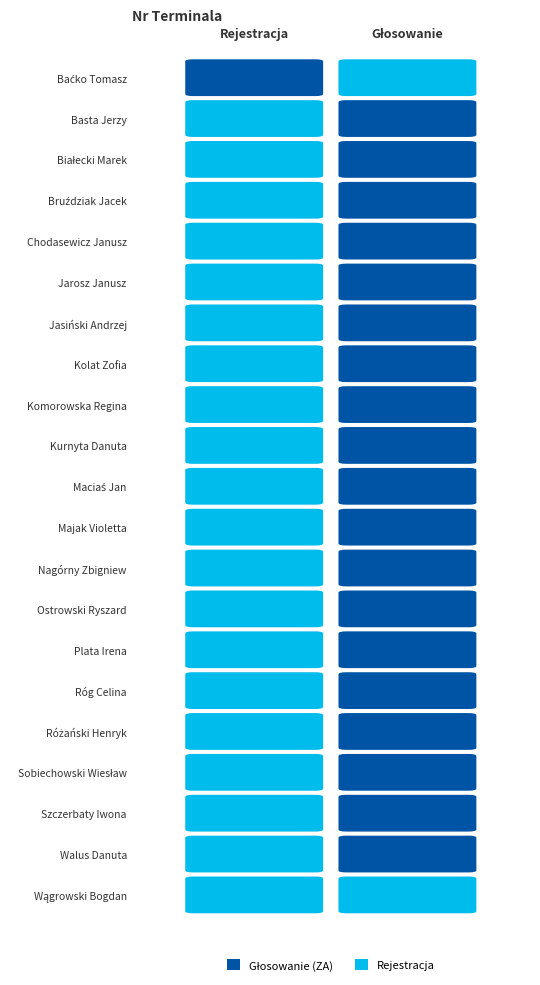

How many values in Rejestracja are above zero?

1